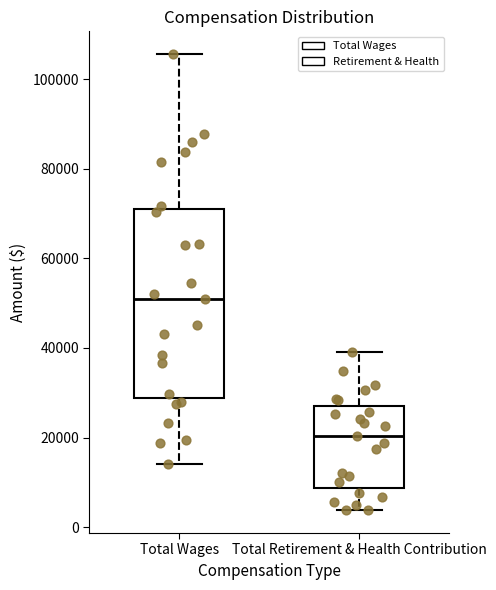

Where does the lower whisker of the box for Total Wages end on the y-axis? The values are not printed on the chart, so give them approximately, as read against the axis.

14000